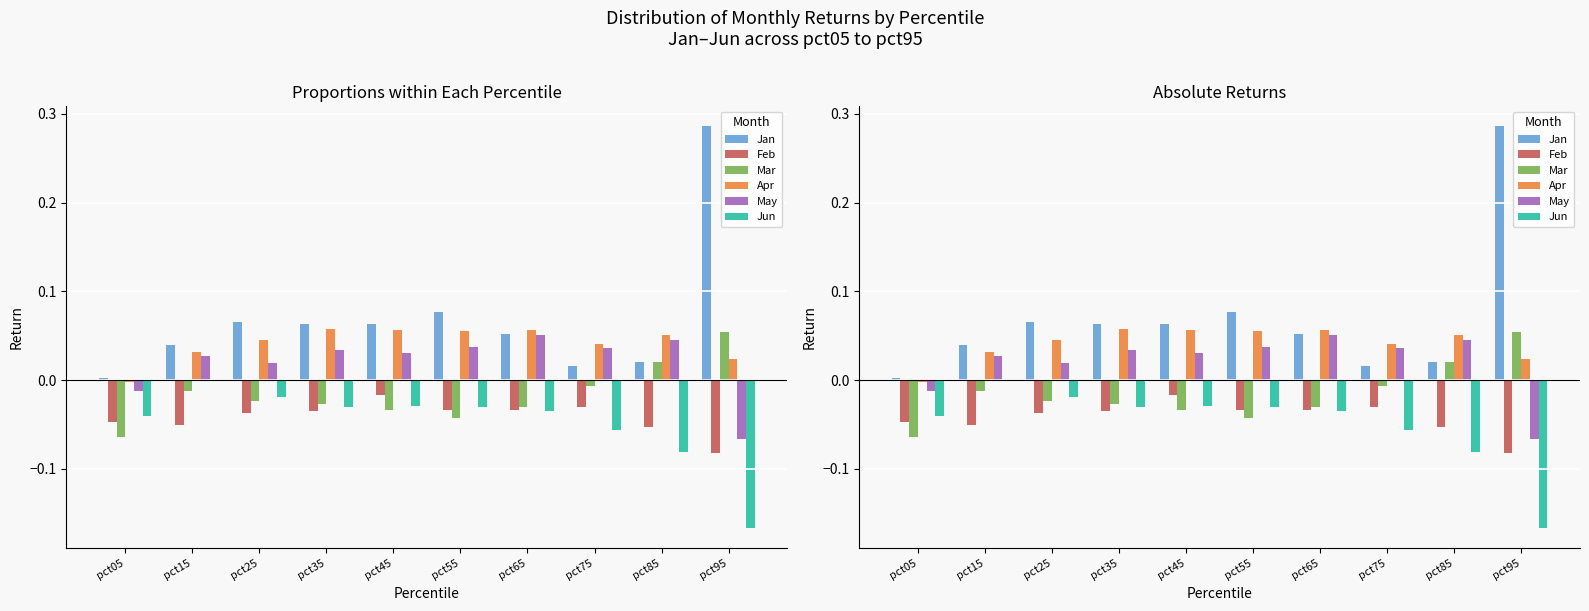

At pct85, list the series in order from largest to smallest.

Apr, May, Mar, Jan, Feb, Jun